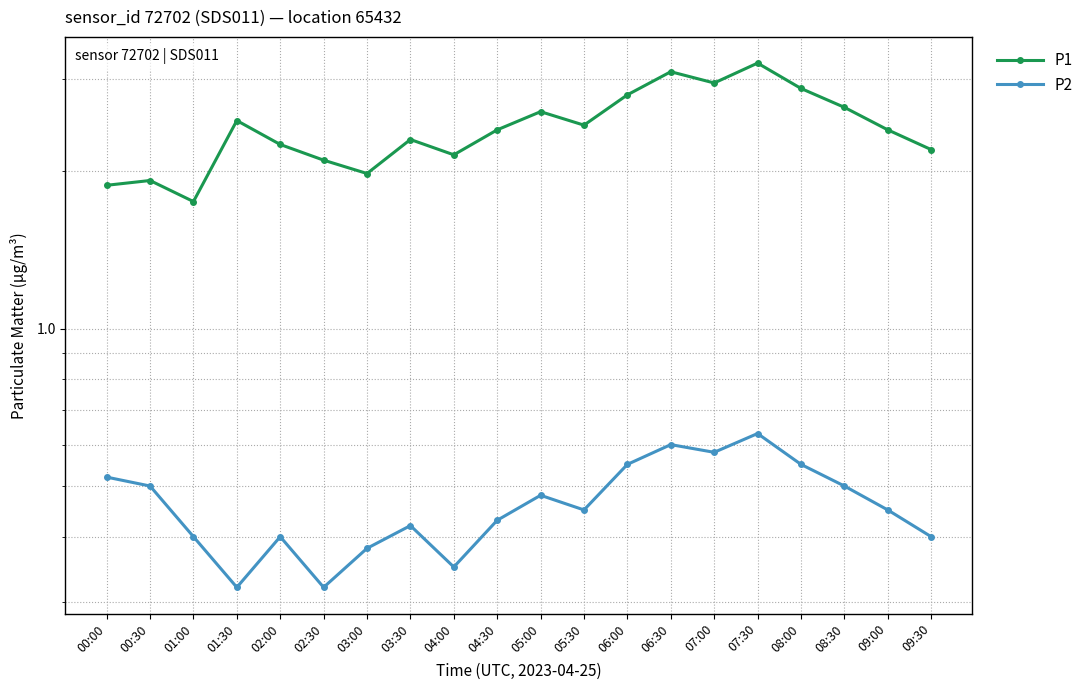

Reading right to left, list all the values displayed in this chart.

P1: 2.2	2.4	2.6	2.9	3.2	3.0	3.1	2.8	2.5	2.6	2.4	2.1	2.3	2.0	2.1	2.2	2.5	1.8	1.9	1.9
P2: 0.4	0.5	0.5	0.6	0.6	0.6	0.6	0.6	0.5	0.5	0.4	0.3	0.4	0.4	0.3	0.4	0.3	0.4	0.5	0.5